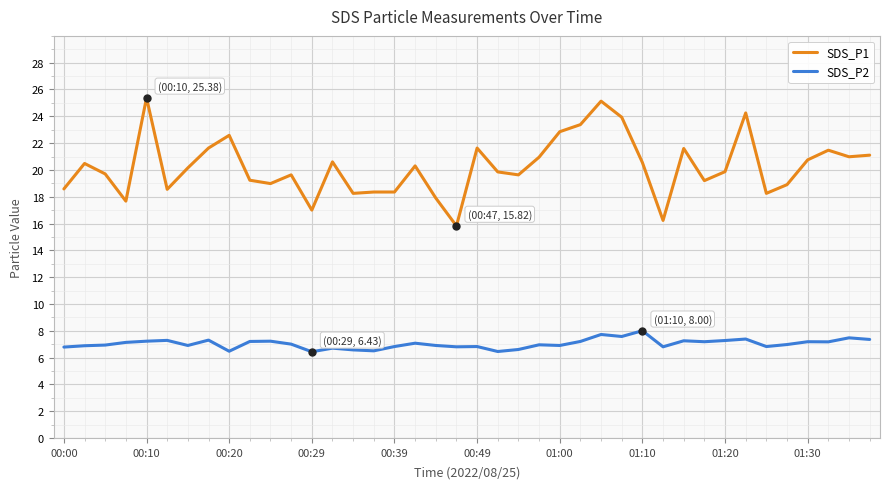

What is the greatest value displayed?

25.4